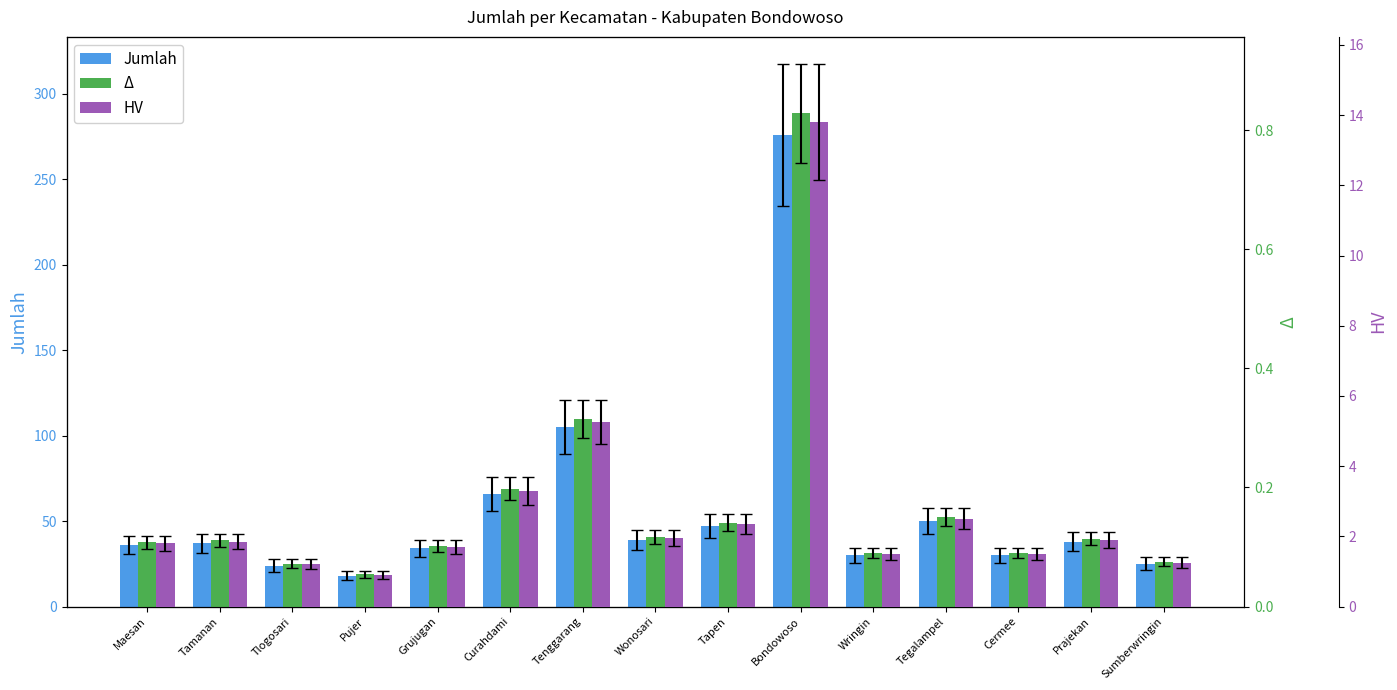

Reading left to right, transcribe all the data shown in this chart.

Jumlah: 36.0	37.0	24.0	18.0	34.0	66.0	105.0	39.0	47.0	276.0	30.0	50.0	30.0	38.0	25.0
Δ: 0.1	0.1	0.1	0.1	0.1	0.2	0.3	0.1	0.1	0.8	0.1	0.1	0.1	0.1	0.1
HV: 1.8	1.9	1.2	0.9	1.7	3.3	5.2	2.0	2.4	13.8	1.5	2.5	1.5	1.9	1.2